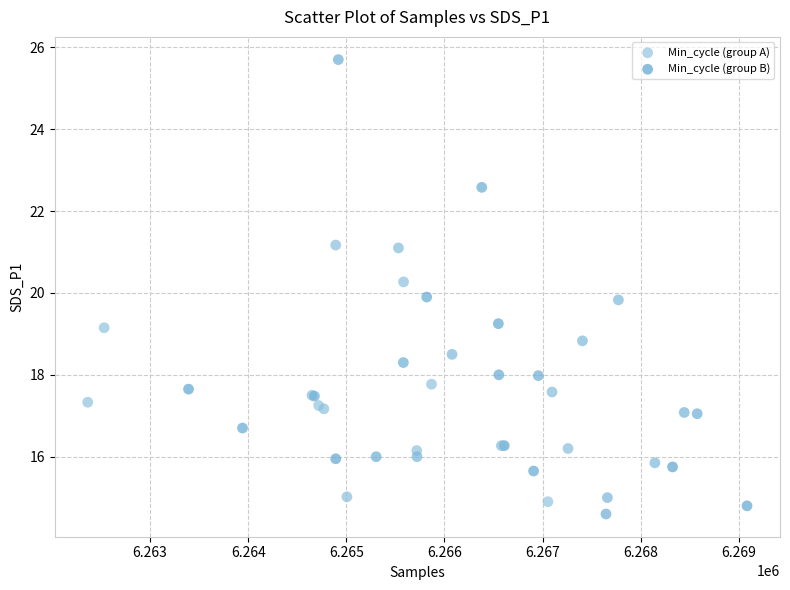

Which series reaches the minimum Y coordinate?

Min_cycle (group B)